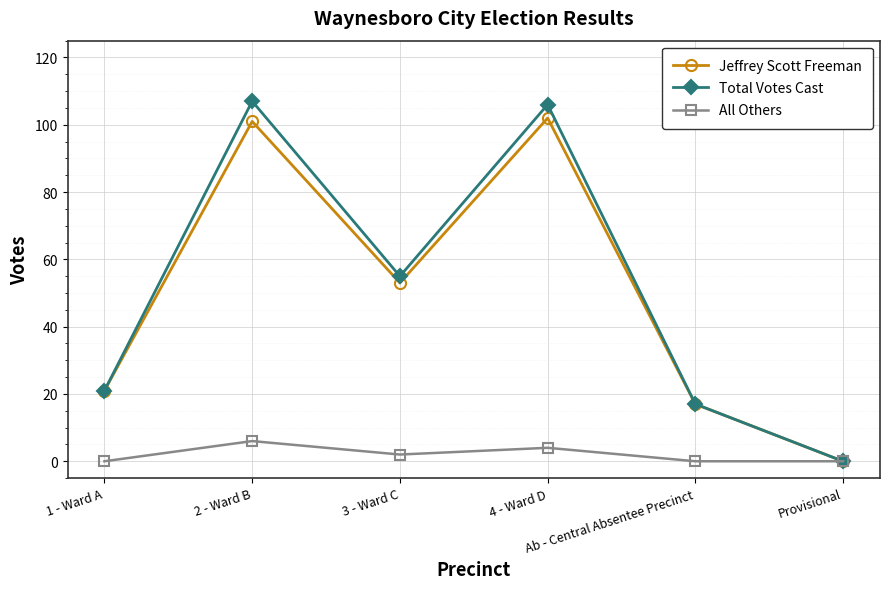

Where is the first local maximum for All Others?

2 - Ward B